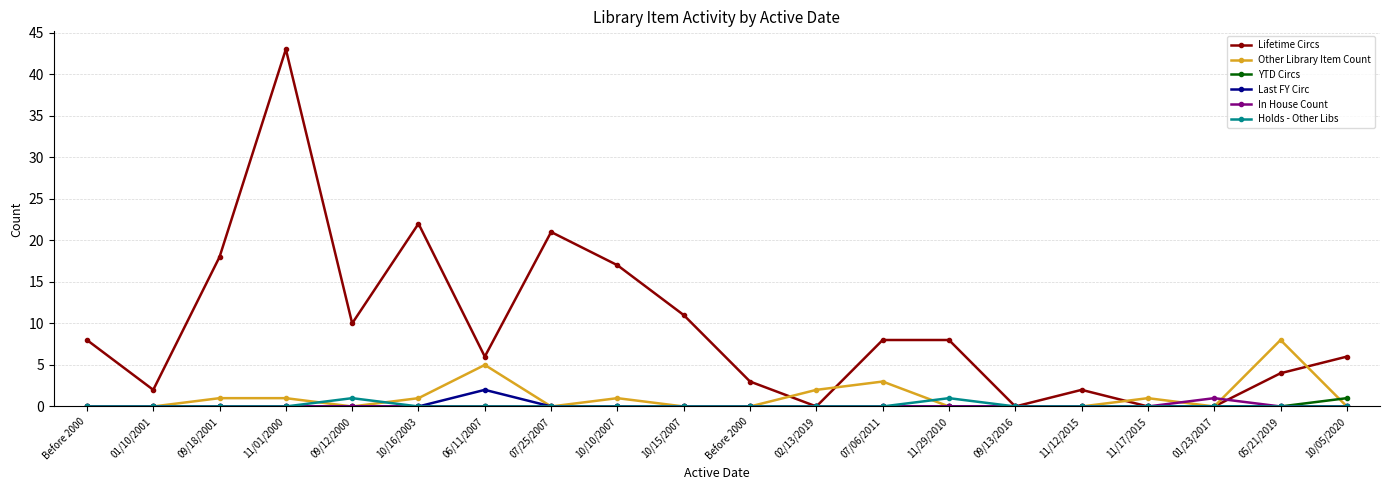

List the labels in order of Holds - Other Libs value, smallest first.

Before 2000, 01/10/2001, 09/18/2001, 11/01/2000, 10/16/2003, 06/11/2007, 07/25/2007, 10/10/2007, 10/15/2007, Before 2000, 02/13/2019, 07/06/2011, 09/13/2016, 11/12/2015, 11/17/2015, 01/23/2017, 05/21/2019, 10/05/2020, 09/12/2000, 11/29/2010